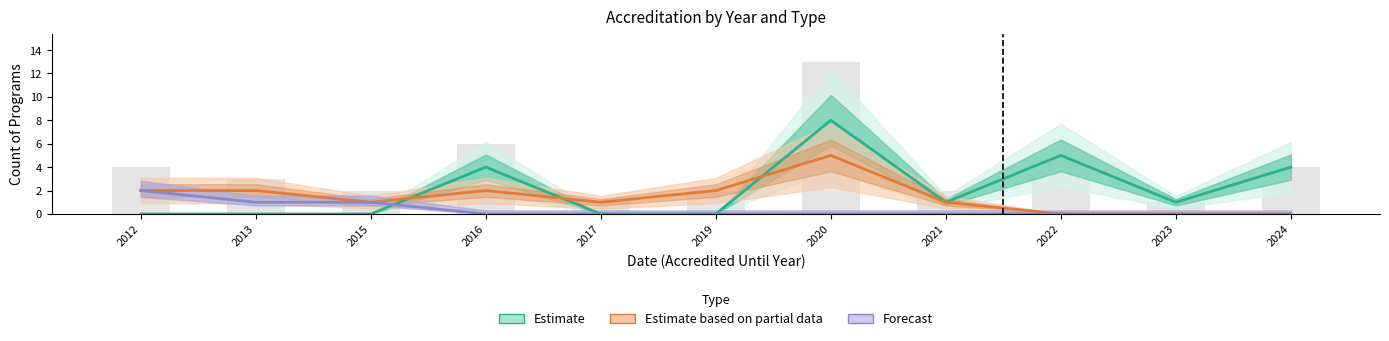

Where is Estimate based on partial data (Akredituota 3 metams) nearest to the value 2?

2012